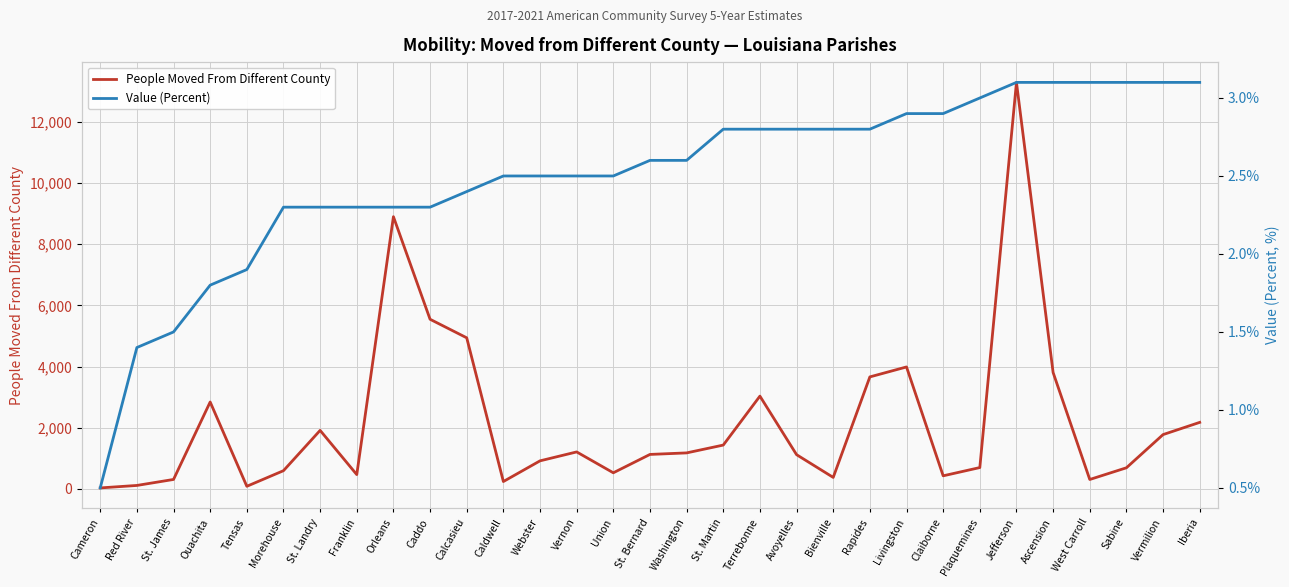

At how many categories does at least one series exceed 12166?

1